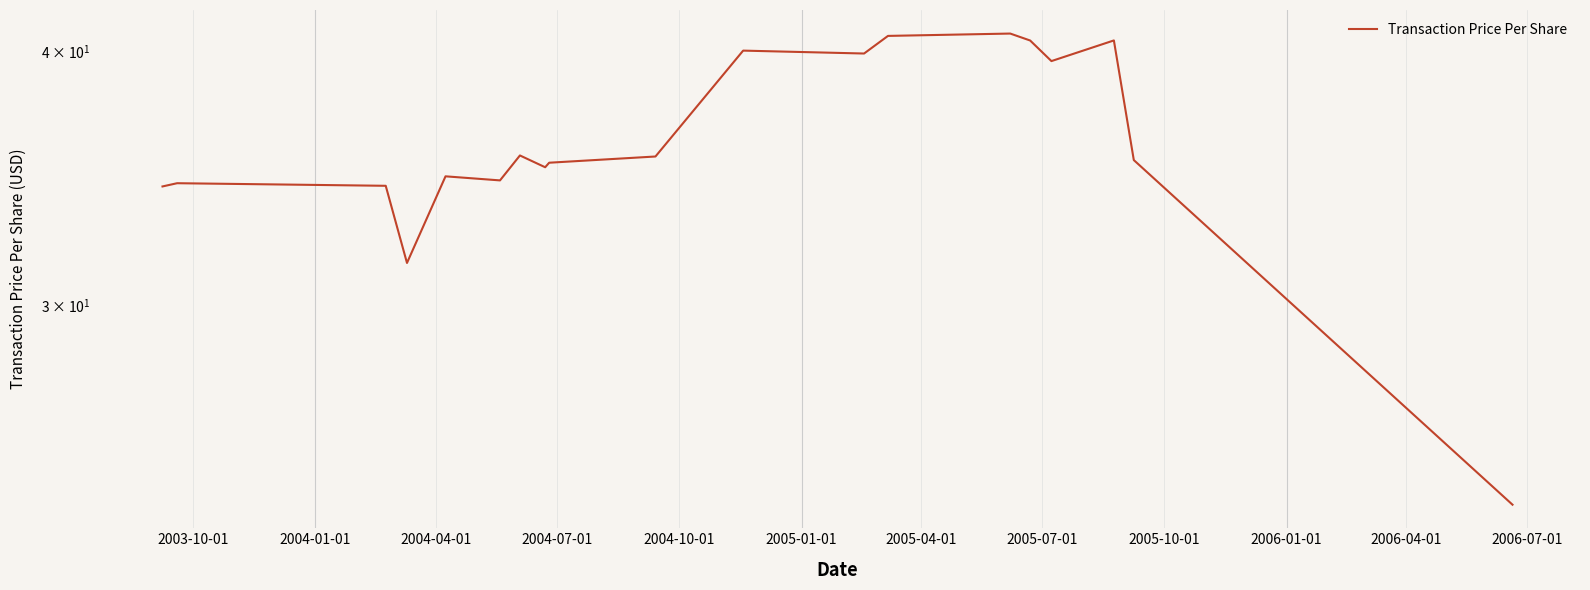

How many points are lower than both their immediate neighbors (excluding endpoints)?

5